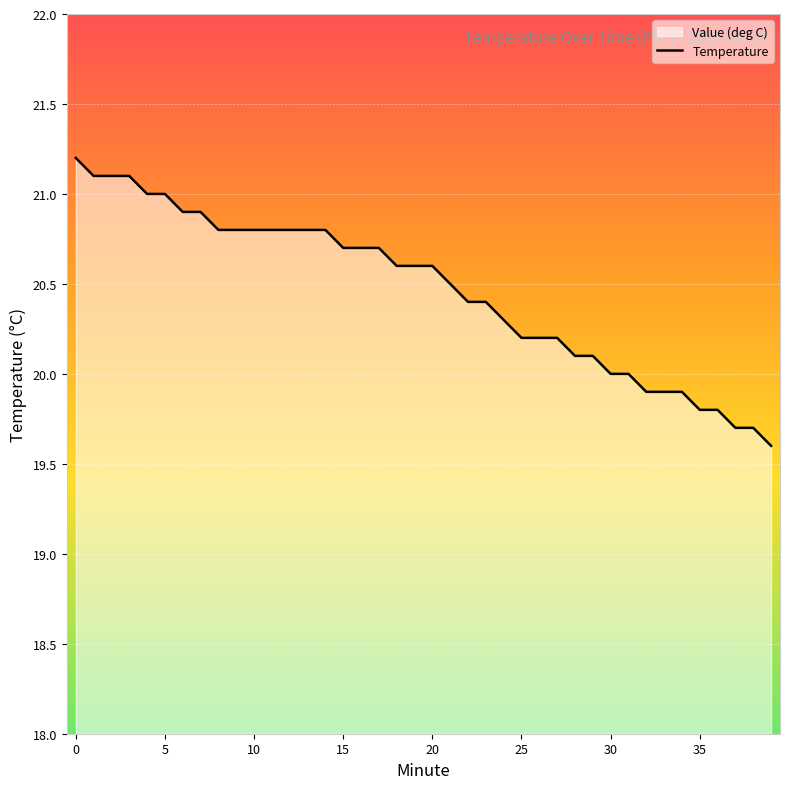

What is the change in value from 15 to 25?

-0.5